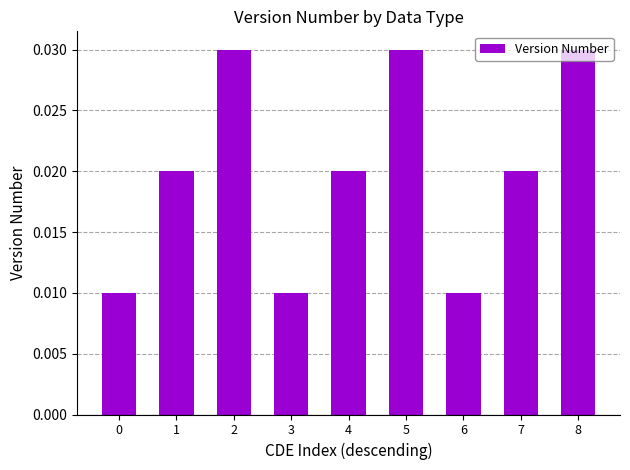

Count the values in the range 0 to 1.

9